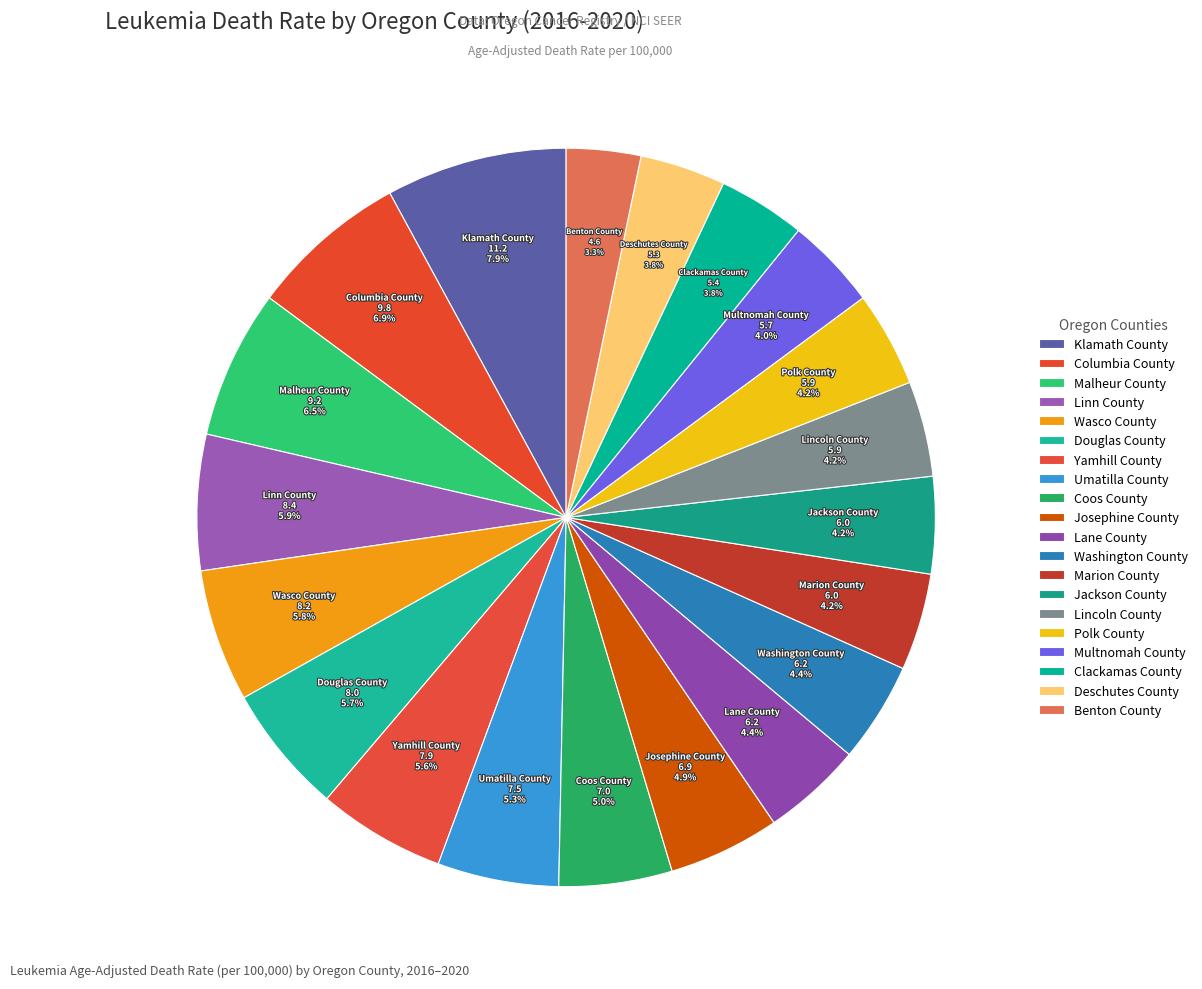

Is there a majority slice in this chart?

No